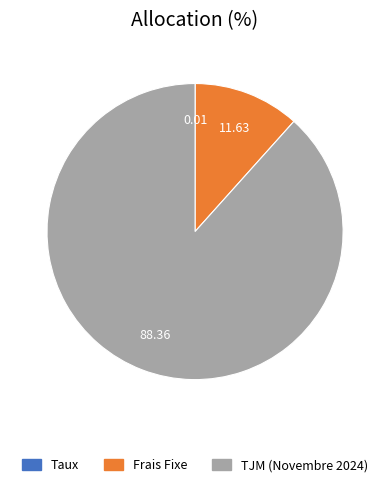

Combined, do Frais Fixe and TJM (Novembre 2024) account for over 50%?

Yes